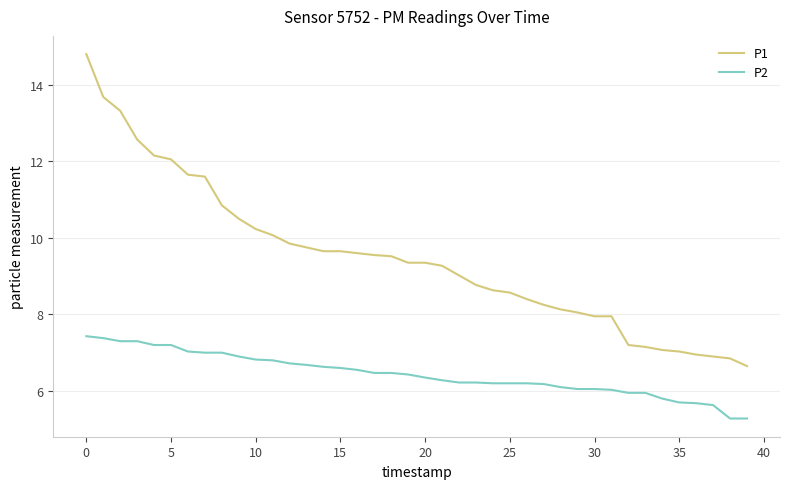

Which series has the largest total across all categories?

P1